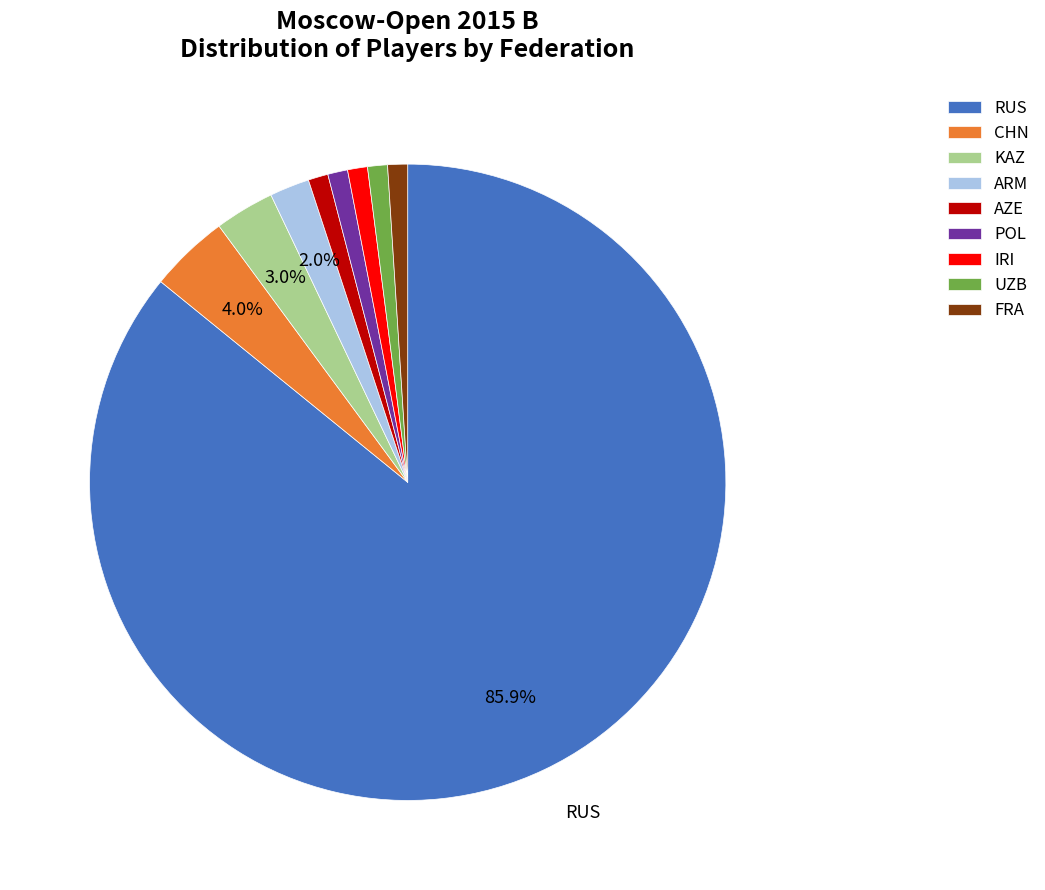

To the nearest percent, what is the difference between the largest and smallest slice percentages?

85%